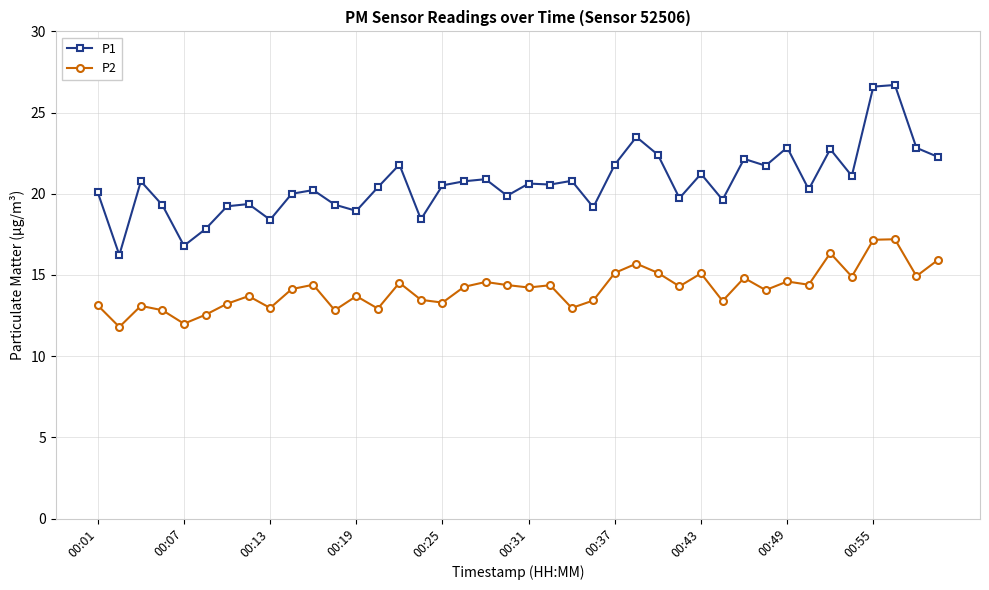

Which series has the widest spread of values?

P1